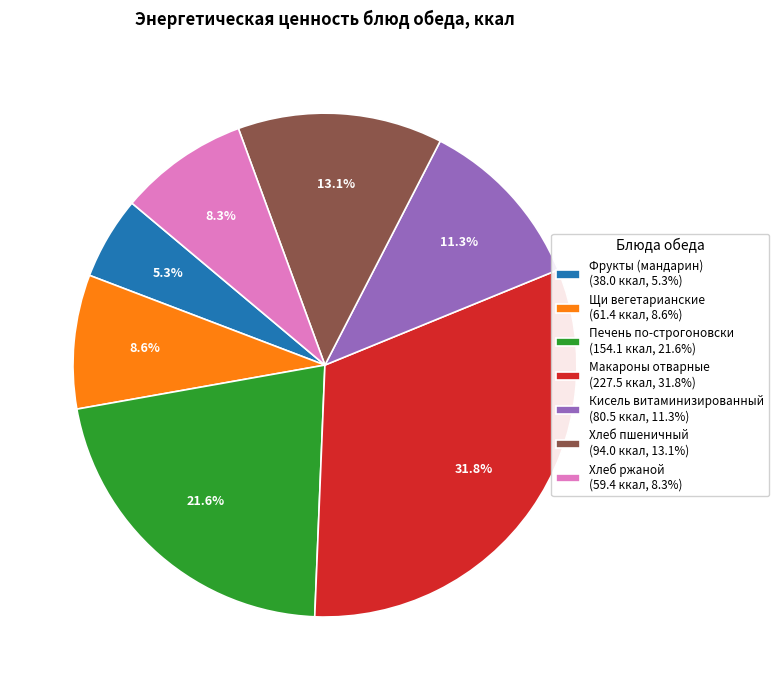

To the nearest percent, what is the average slice percentage?

14%